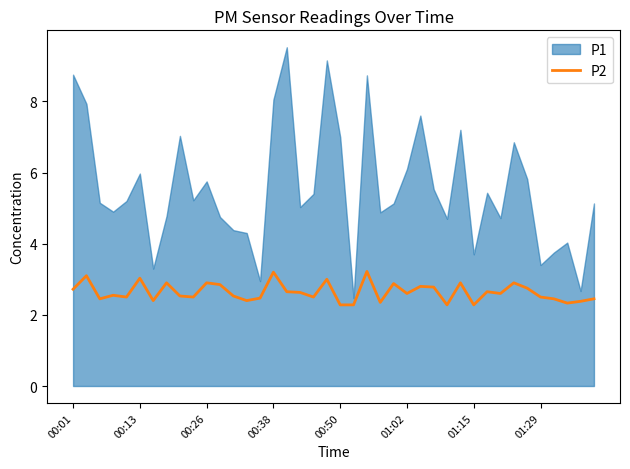

Is it true that the value at 33 is 4.5?

False